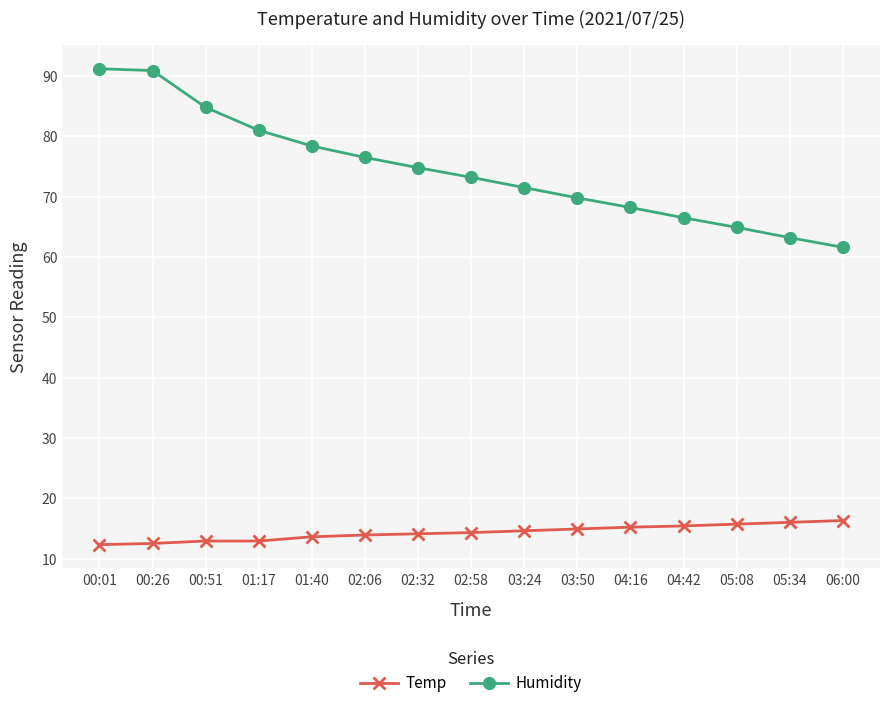

What is the greatest value displayed?

91.2